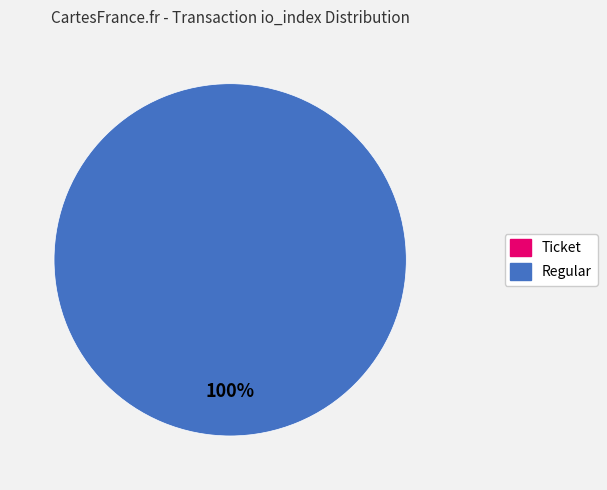

Rank the categories by value from lowest to highest.

Ticket (io_index=0), Regular (io_index=12)